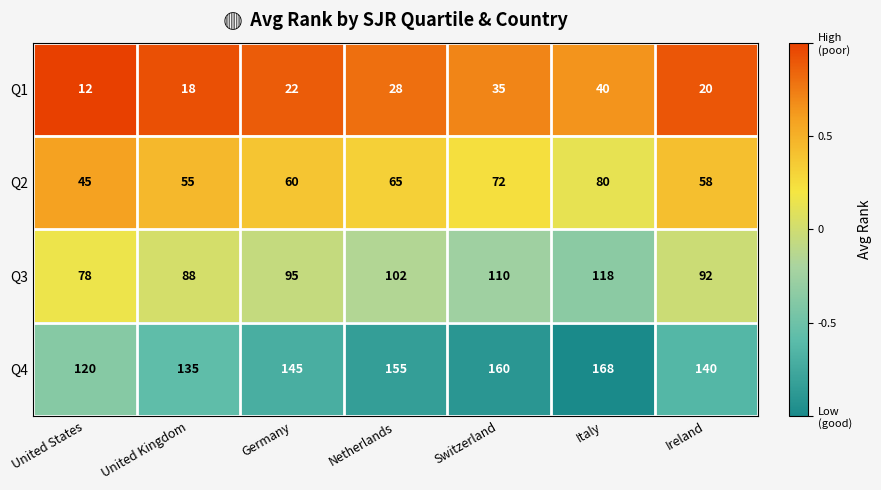

Which label corresponds to the smallest value in the chart?

United States